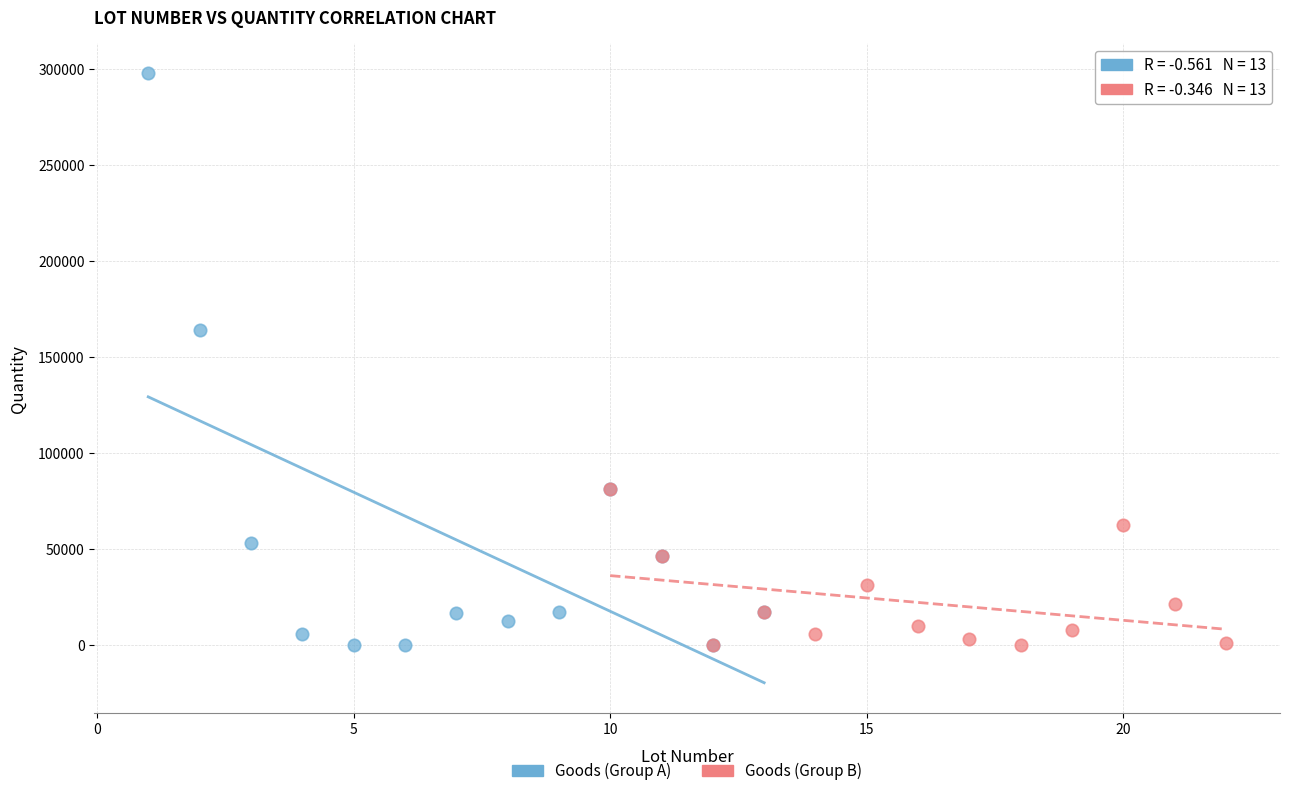

Which series has the largest Y range (max minus min)?

Goods (Group A)